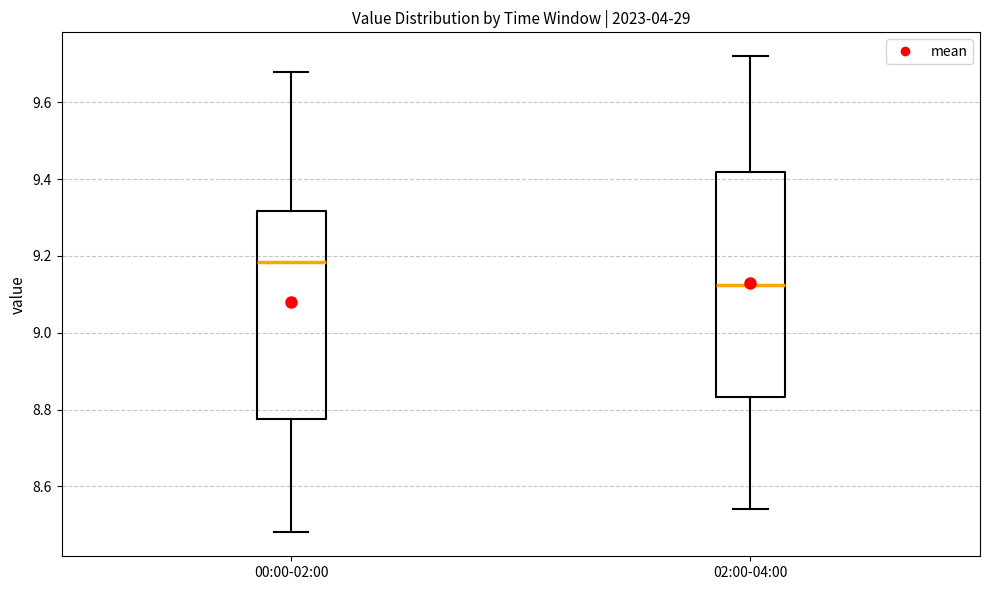

Where is the upper edge of the box for 02:00-04:00 on the y-axis? The values are not printed on the chart, so give them approximately, as read against the axis.

9.42